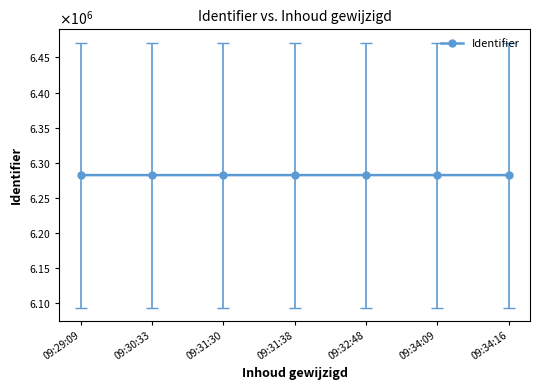

Reading left to right, extract all data points from this chart.

09:29:09=6282534	09:30:33=6282537	09:31:30=6282543	09:31:38=6282545	09:32:48=6282547	09:34:09=6282550	09:34:16=6282552